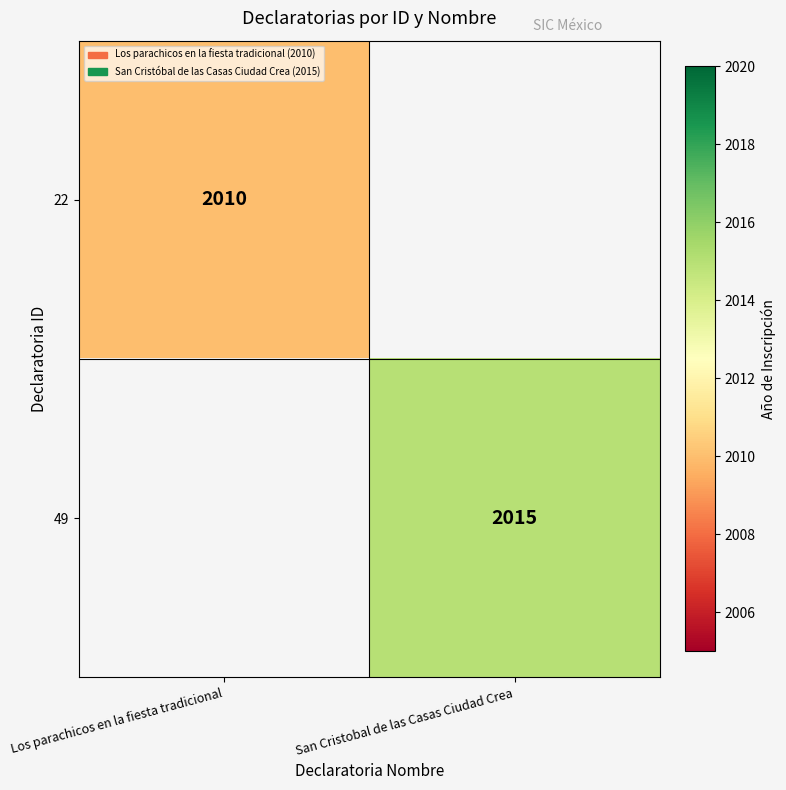

Is it true that 22 equals 2010 at Los parachicos en la fiesta tradicional?

True